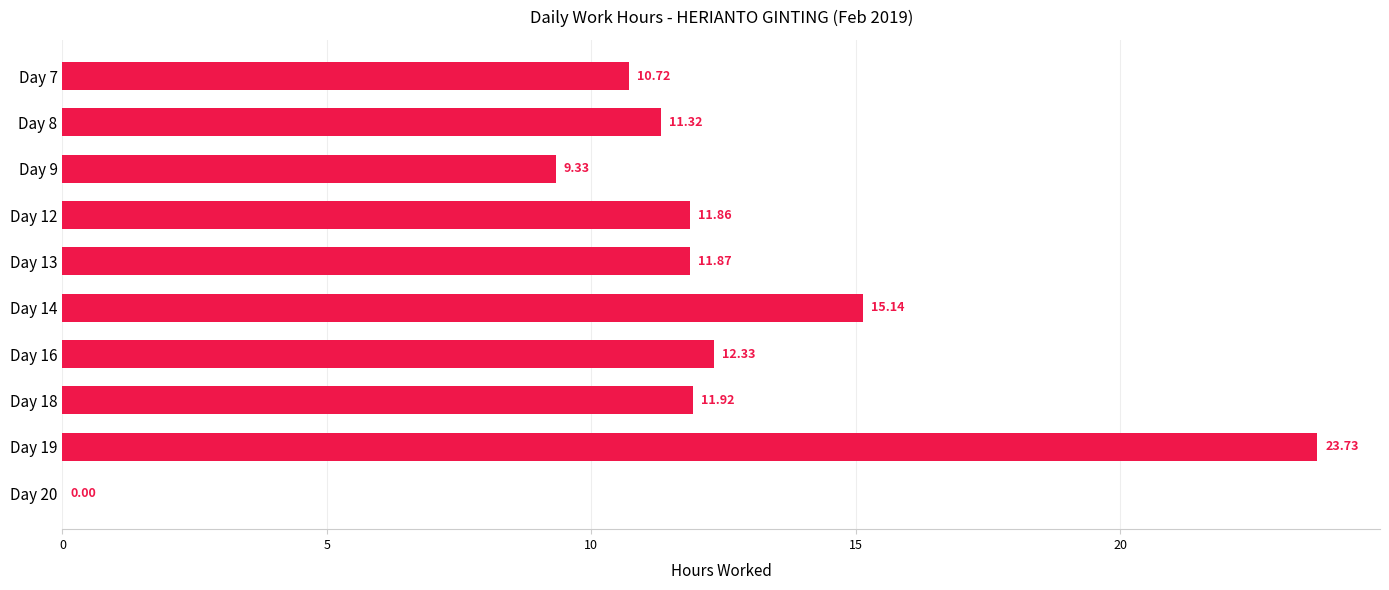

What is the sum of the values at Day 18 and Day 13?

23.8